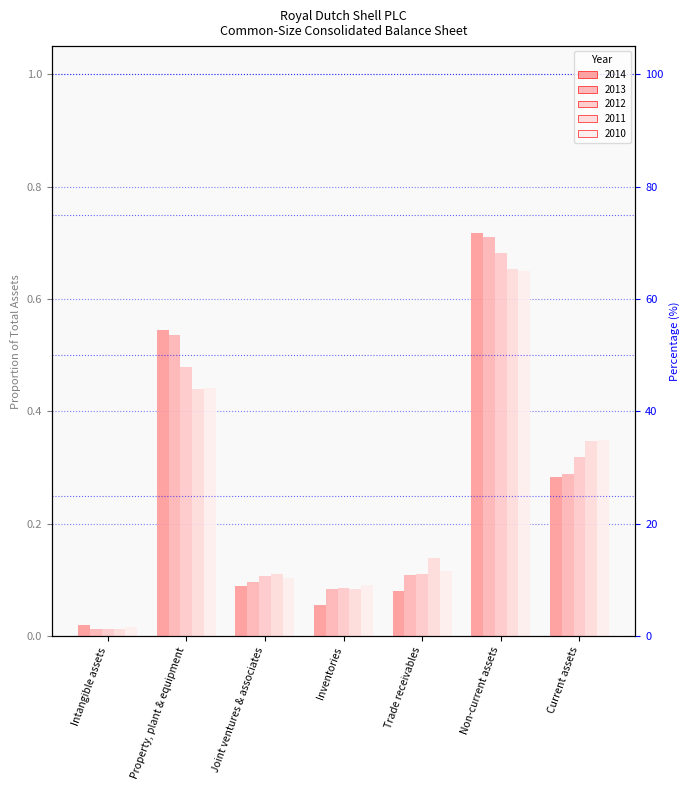

Reading left to right, transcribe all the data shown in this chart.

2014: Intangible assets=0.0	Property, plant & equipment=0.5	Joint ventures & associates=0.1	Inventories=0.1	Trade receivables=0.1	Non-current assets=0.7	Current assets=0.3
2013: Intangible assets=0.0	Property, plant & equipment=0.5	Joint ventures & associates=0.1	Inventories=0.1	Trade receivables=0.1	Non-current assets=0.7	Current assets=0.3
2012: Intangible assets=0.0	Property, plant & equipment=0.5	Joint ventures & associates=0.1	Inventories=0.1	Trade receivables=0.1	Non-current assets=0.7	Current assets=0.3
2011: Intangible assets=0.0	Property, plant & equipment=0.4	Joint ventures & associates=0.1	Inventories=0.1	Trade receivables=0.1	Non-current assets=0.7	Current assets=0.3
2010: Intangible assets=0.0	Property, plant & equipment=0.4	Joint ventures & associates=0.1	Inventories=0.1	Trade receivables=0.1	Non-current assets=0.7	Current assets=0.3